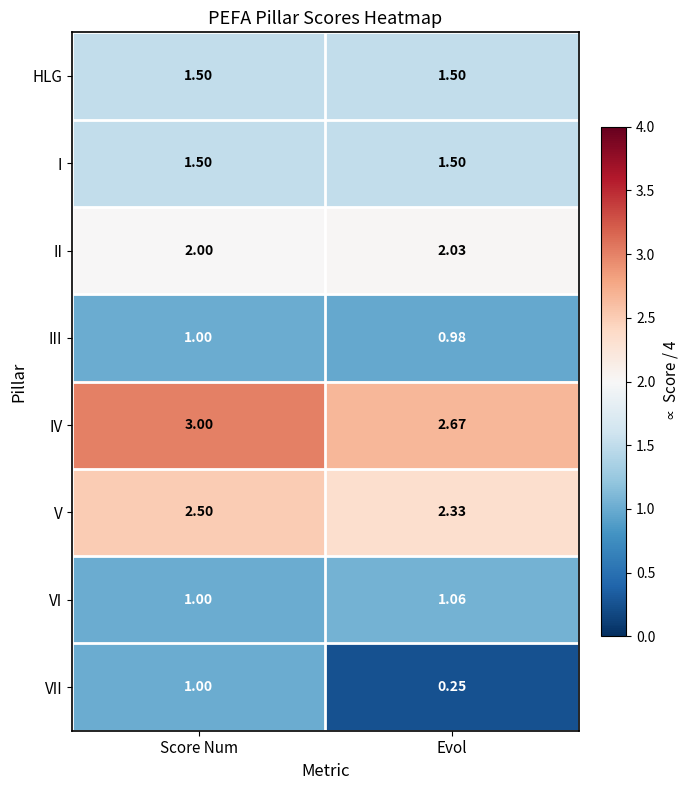

List the labels in order of II value, largest first.

Evol, Score Num